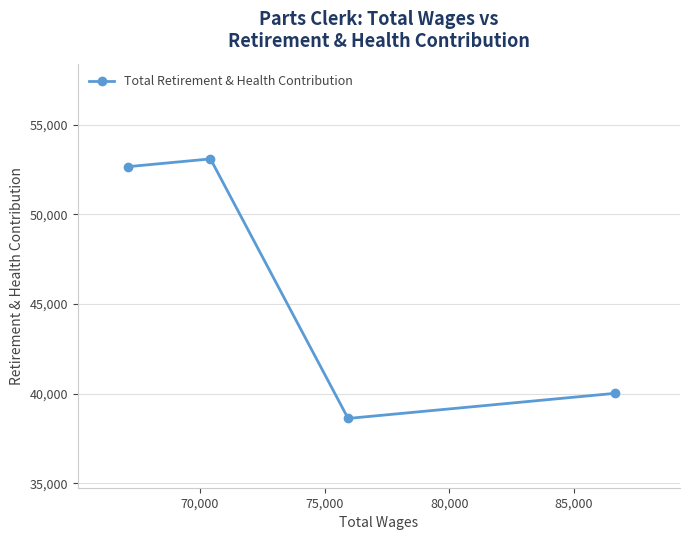

What is the greatest value displayed?

53089